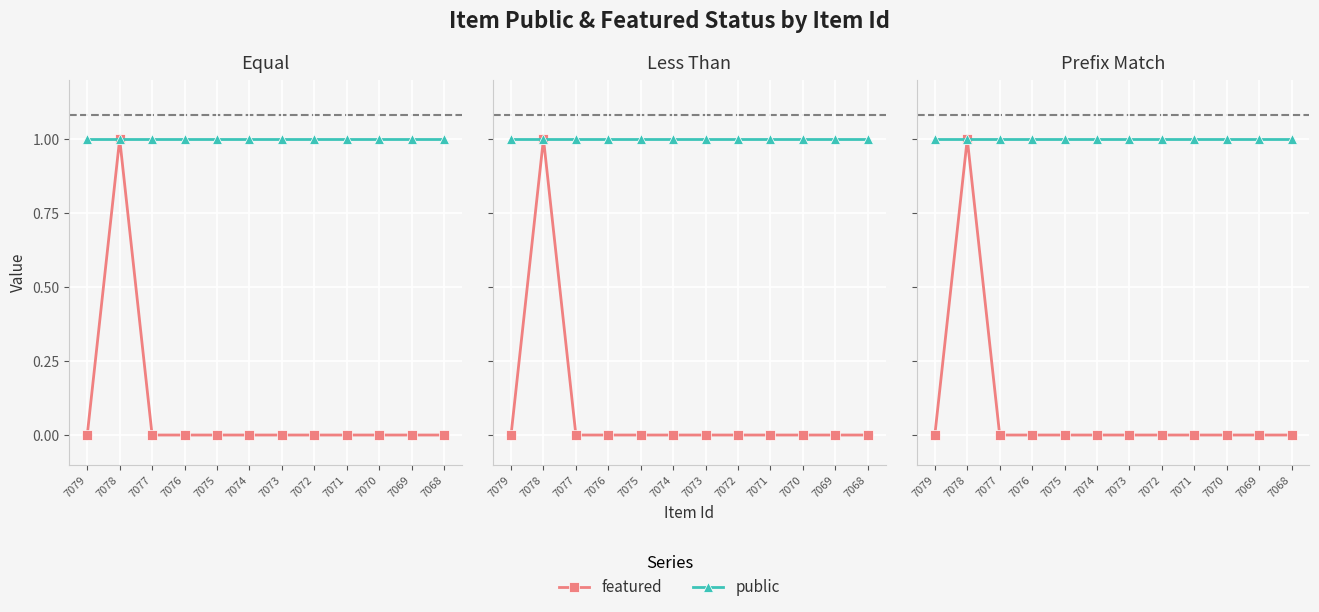

What is the value of the public point at the 2nd from the left?

1